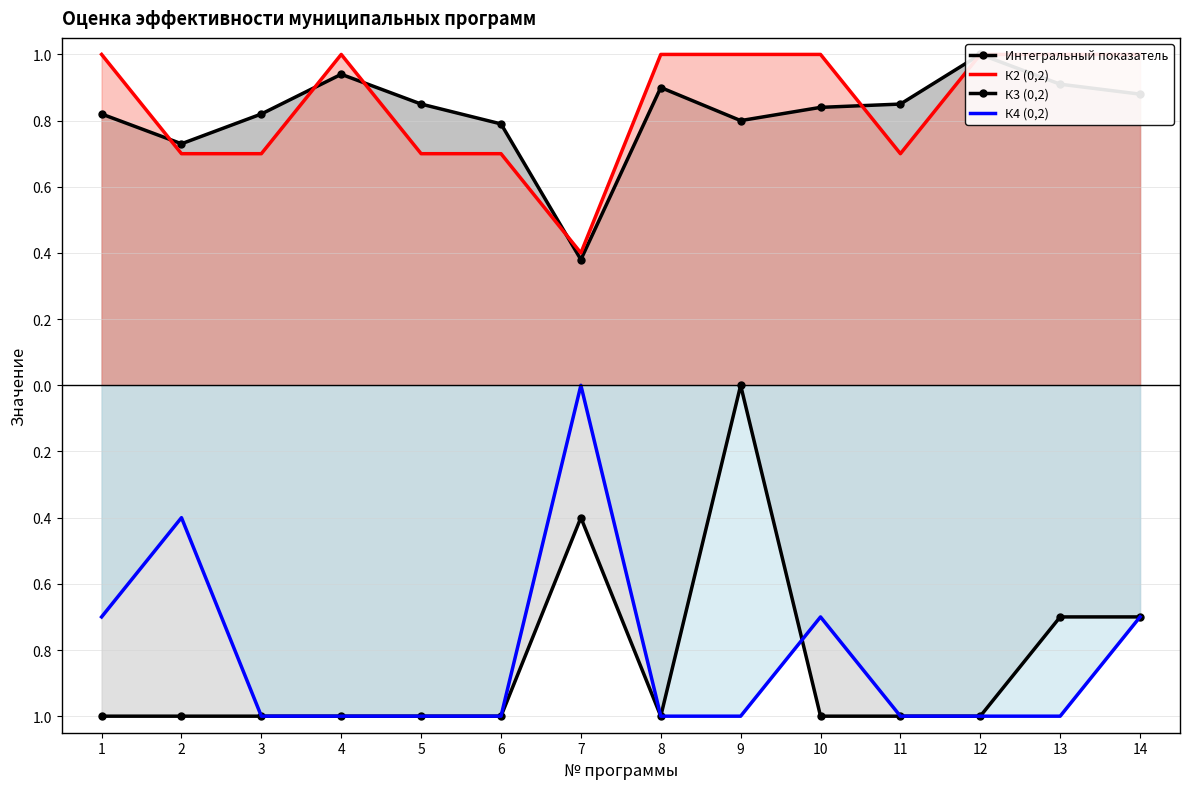

List the labels in order of Интегральный показатель value, largest first.

12, 4, 13, 8, 14, 5, 11, 10, 1, 3, 9, 6, 2, 7